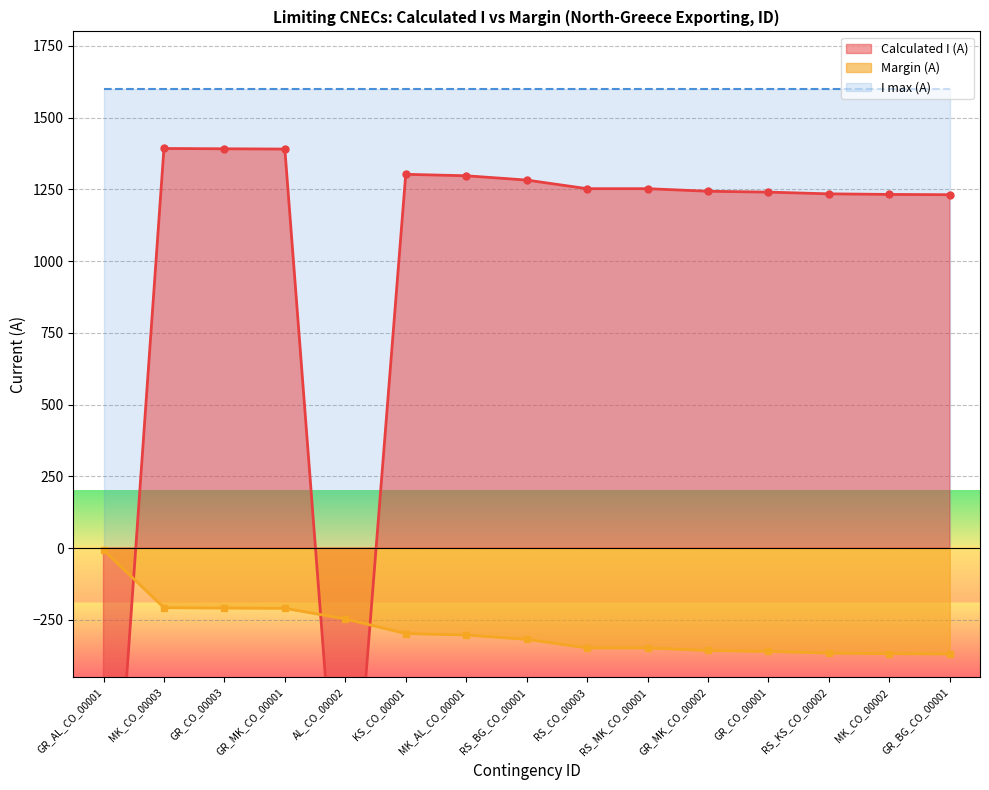

At how many categories does at least one series exceed -781?

15